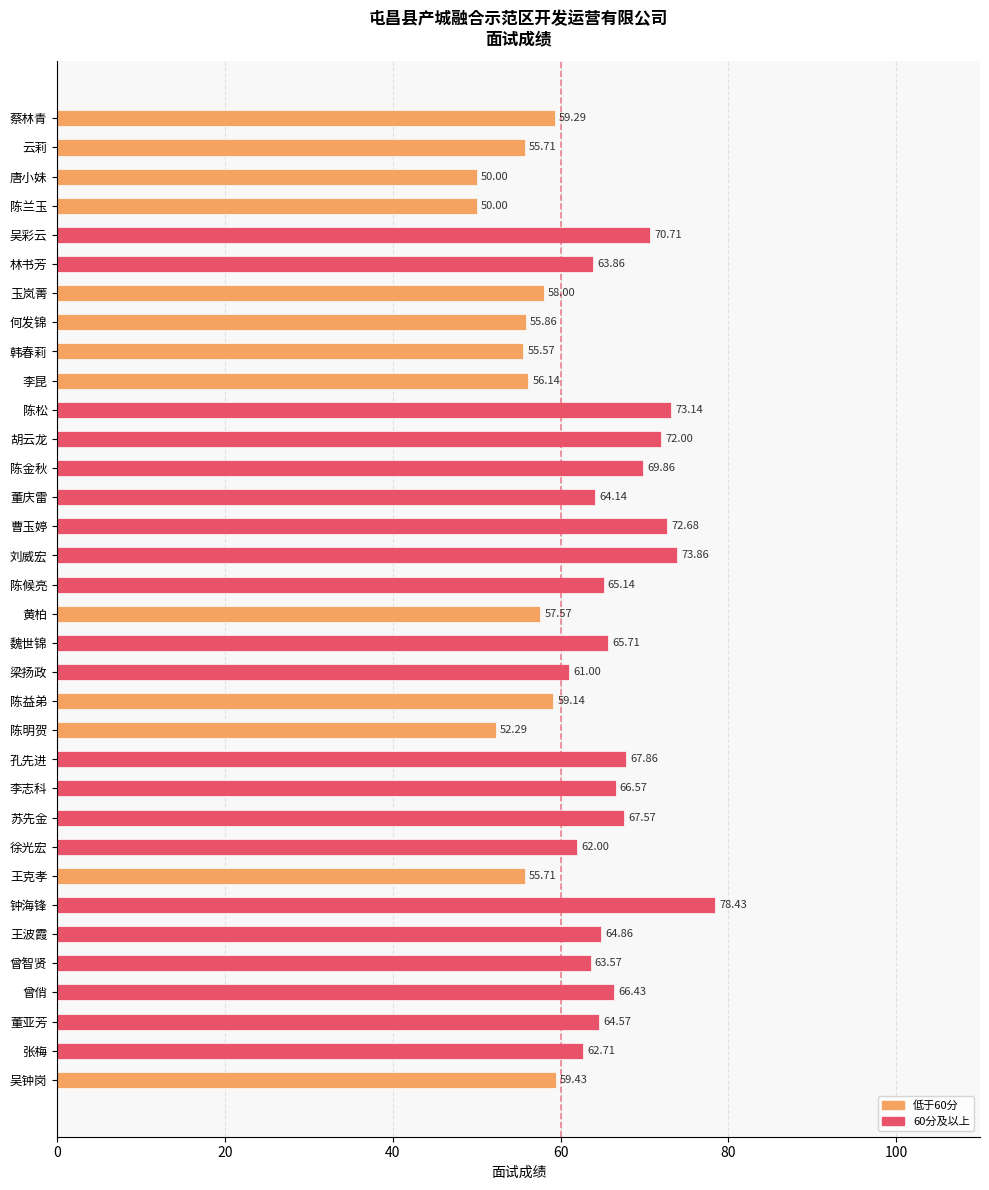

Between 韩春莉 and 陈金秋, which is larger?

陈金秋